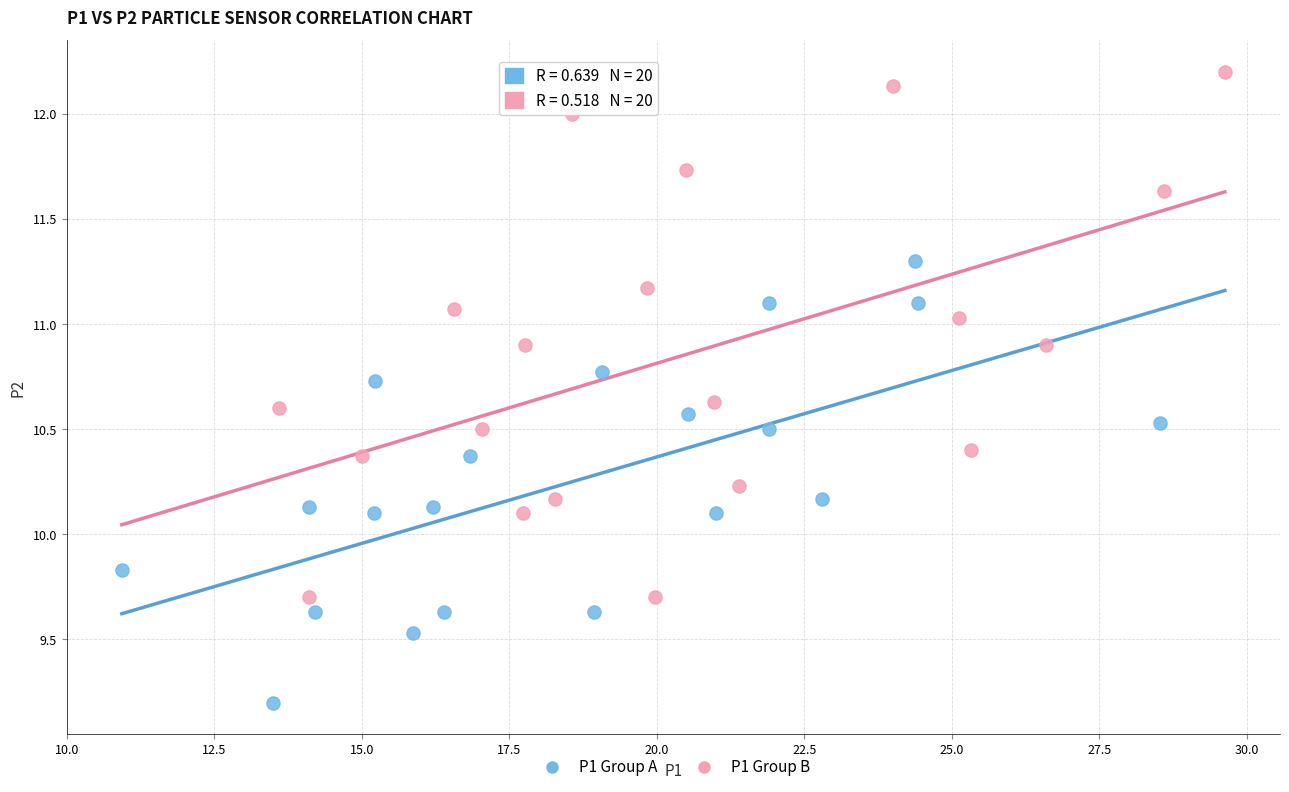

Which series contains the highest Y value?

P1 Group B